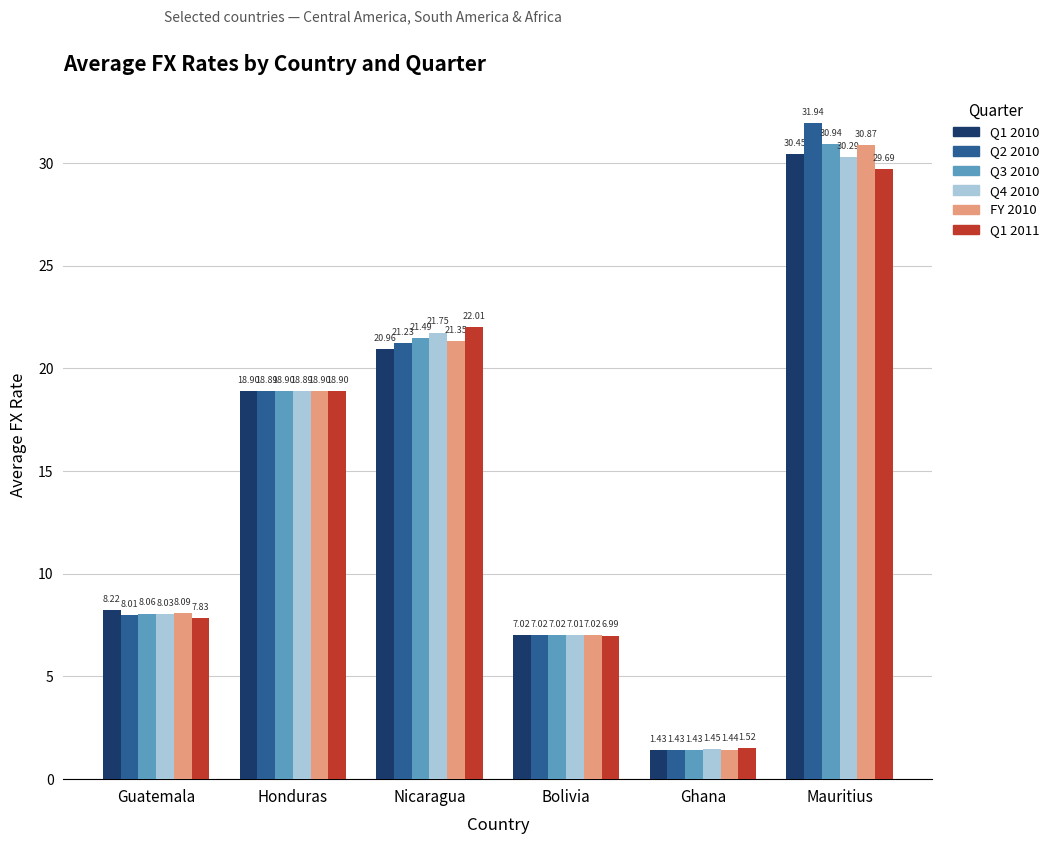

What is the label of the 6th bar from the left?

Mauritius